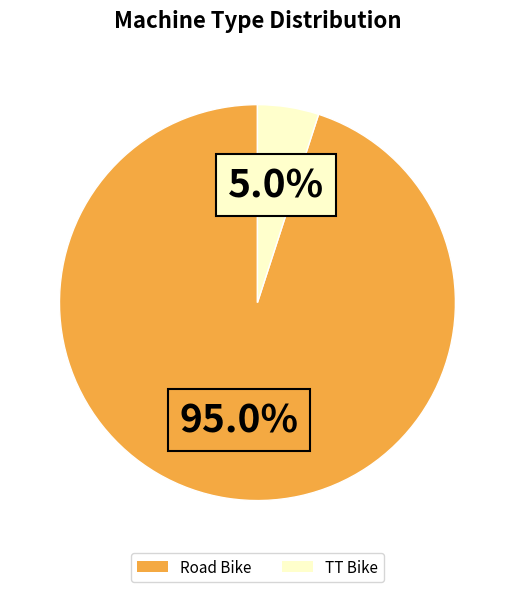

Rank the categories by value from lowest to highest.

TT Bike, Road Bike